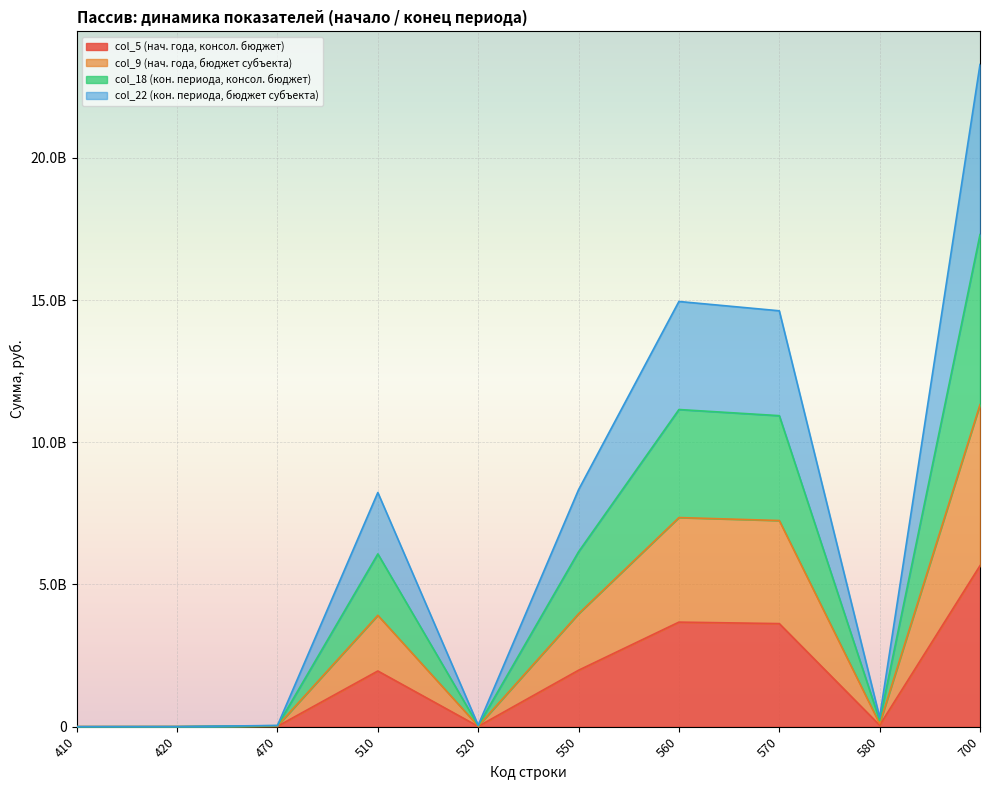

True or false: col_9 (нач. года, бюджет субъекта) has a value of 3970428776.1 at 550.

True